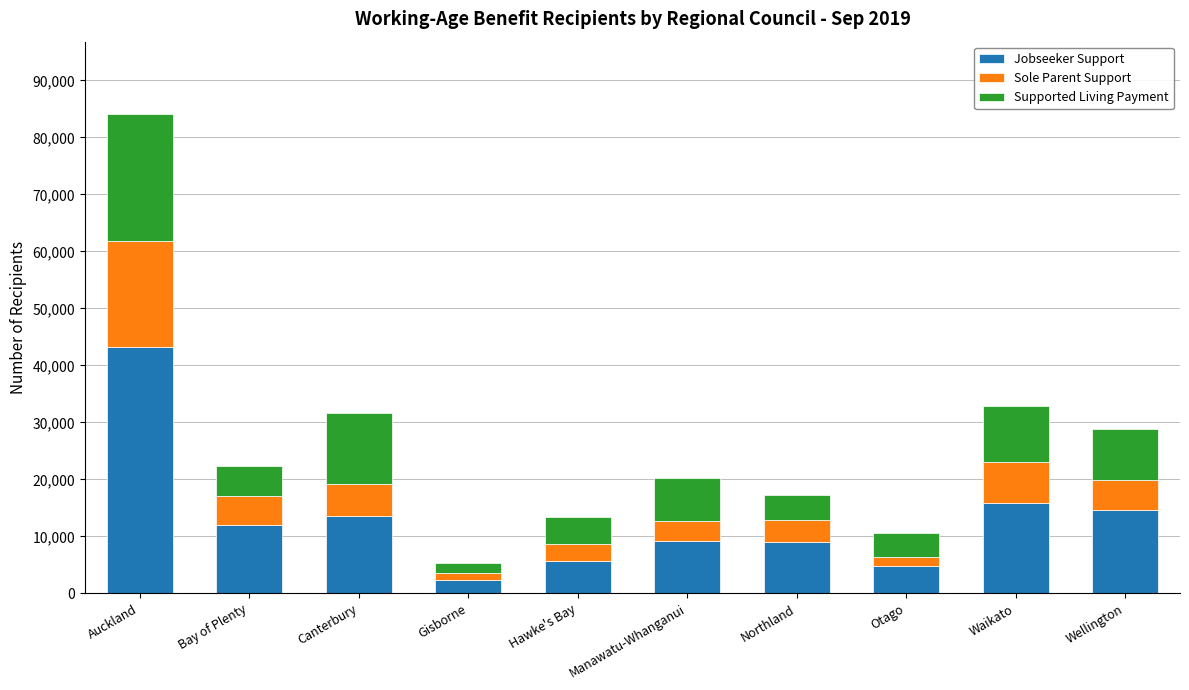

Does the chart contain any negative values?

No